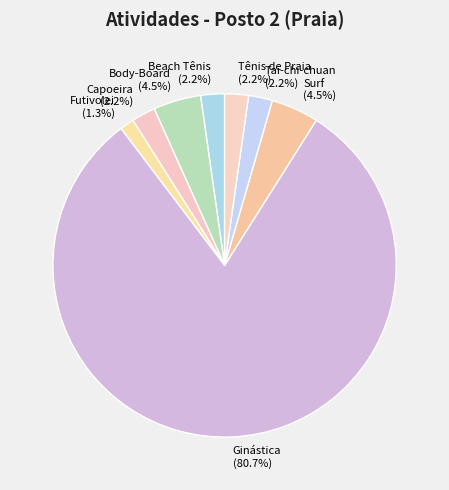

Is there a majority slice in this chart?

Yes